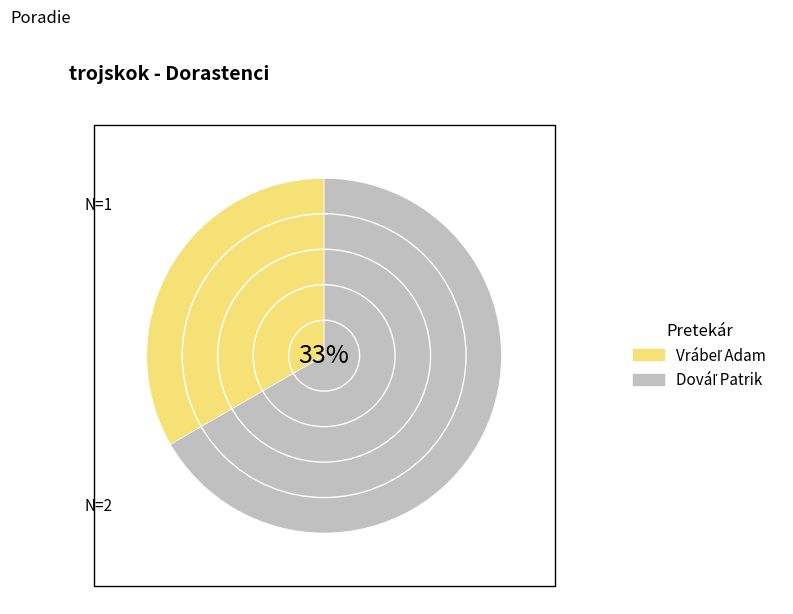

Is it true that Vrábeľ Adam is 33% of the pie?

True